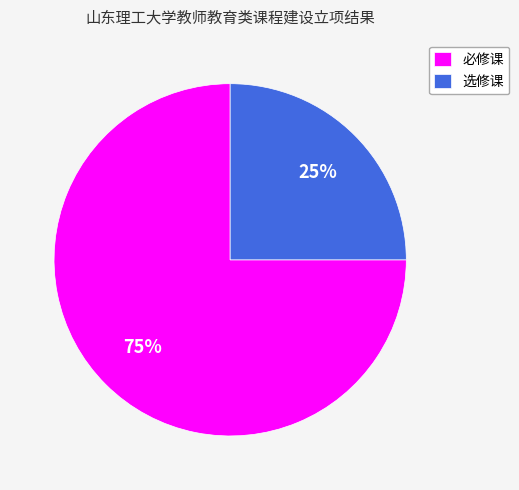

Is the sum of 选修课 and 必修课 greater than half?

Yes